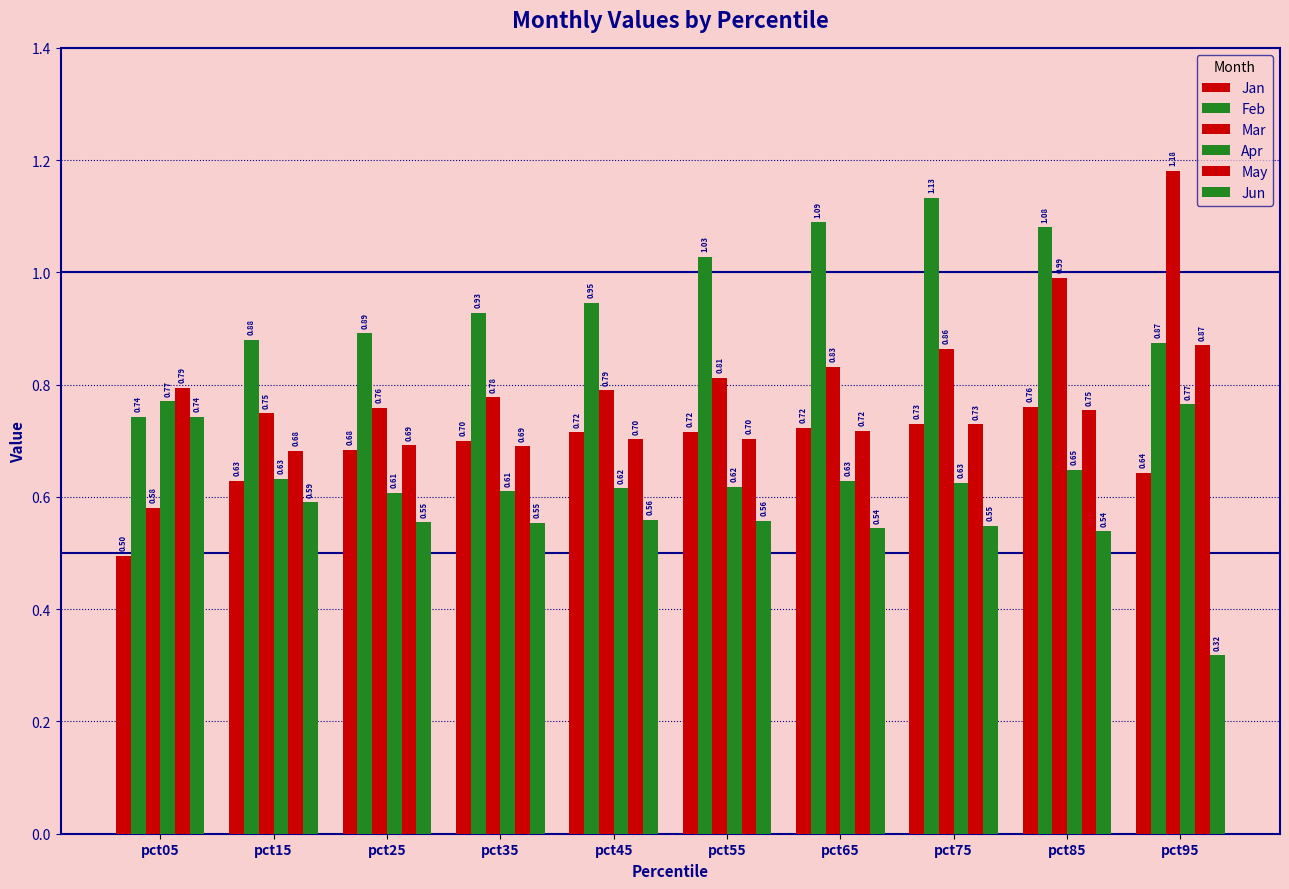

The value of Feb at pct15 is 0.6. True or false?

False